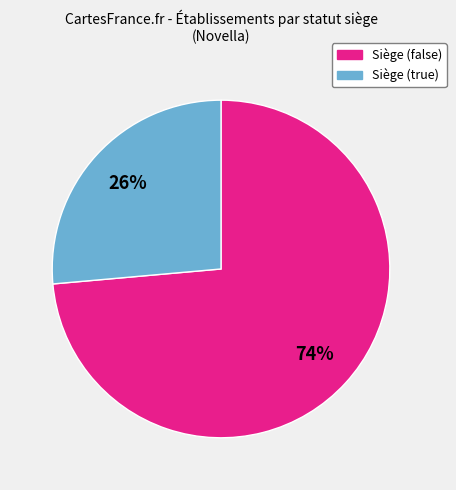

Is there any slice that represents more than half of the pie?

Yes